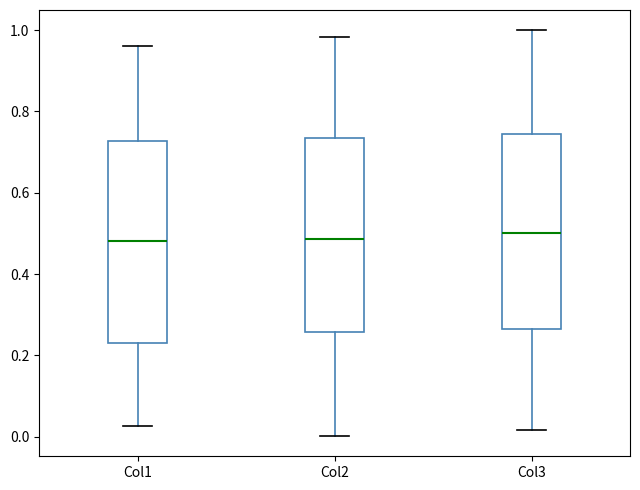

Where does the median line of the box for Col3 sit on the y-axis? The values are not printed on the chart, so give them approximately, as read against the axis.

0.50